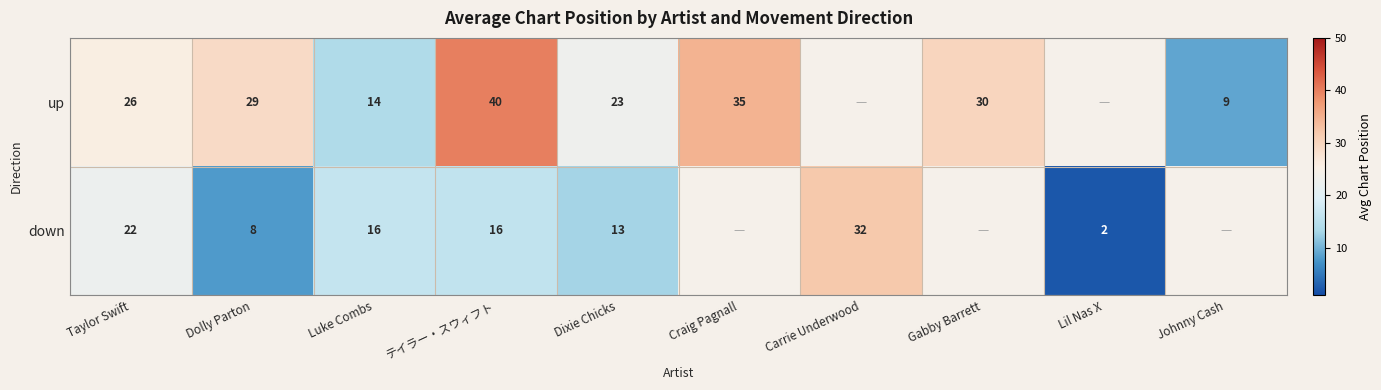

Between Carrie Underwood and Luke Combs, which is larger?

Luke Combs